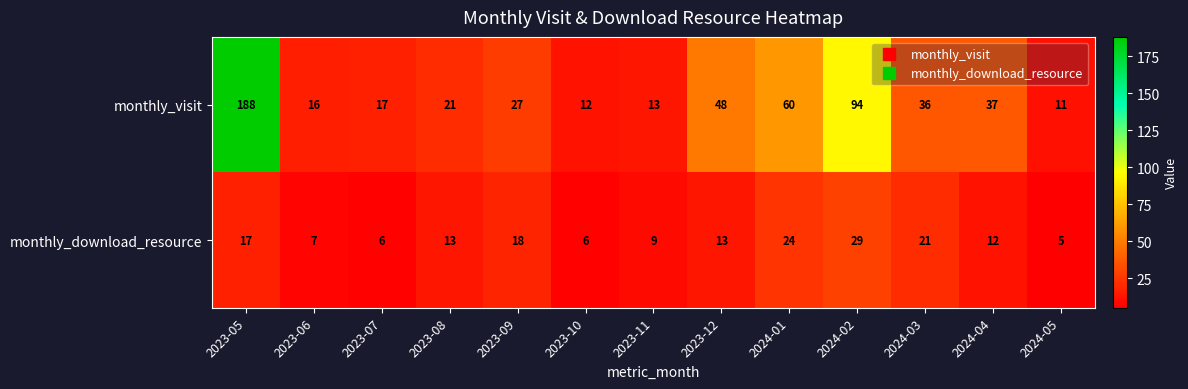

Count the number of data series in this chart.

2